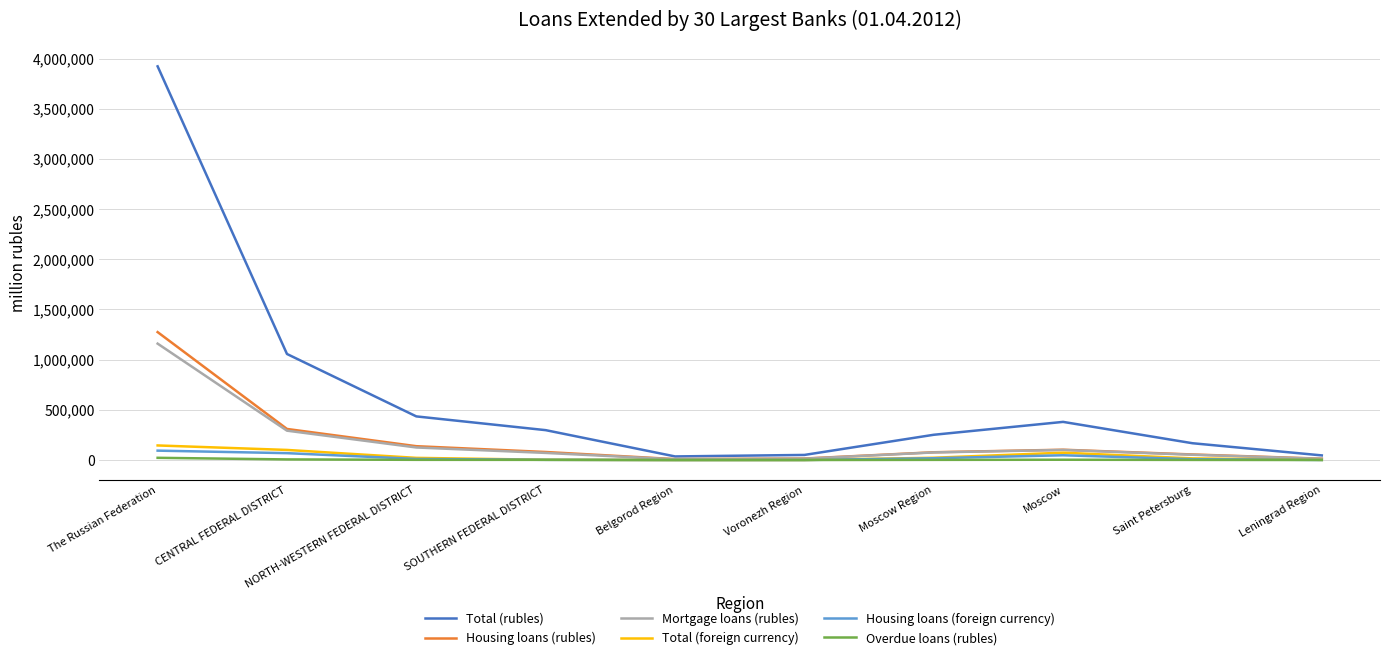

Is the value of Mortgage loans (rubles) at NORTH-WESTERN FEDERAL DISTRICT greater than the value of Housing loans (rubles) at The Russian Federation?

No